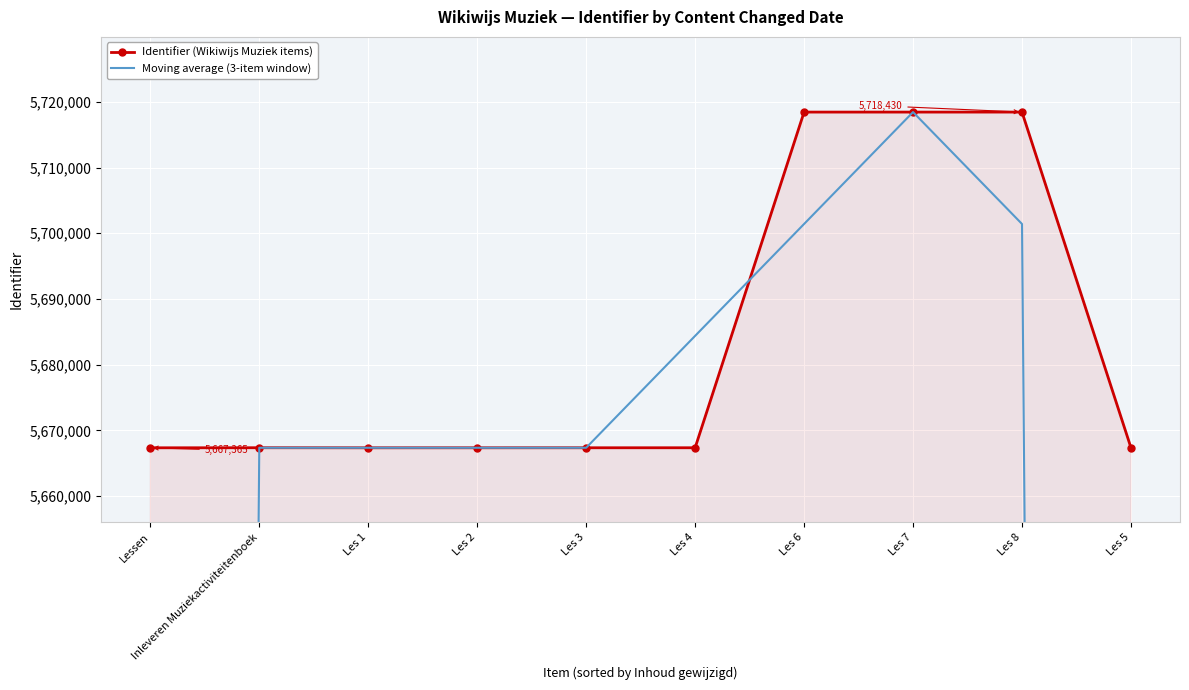

What is the minimum value shown in the chart?

3778247.0